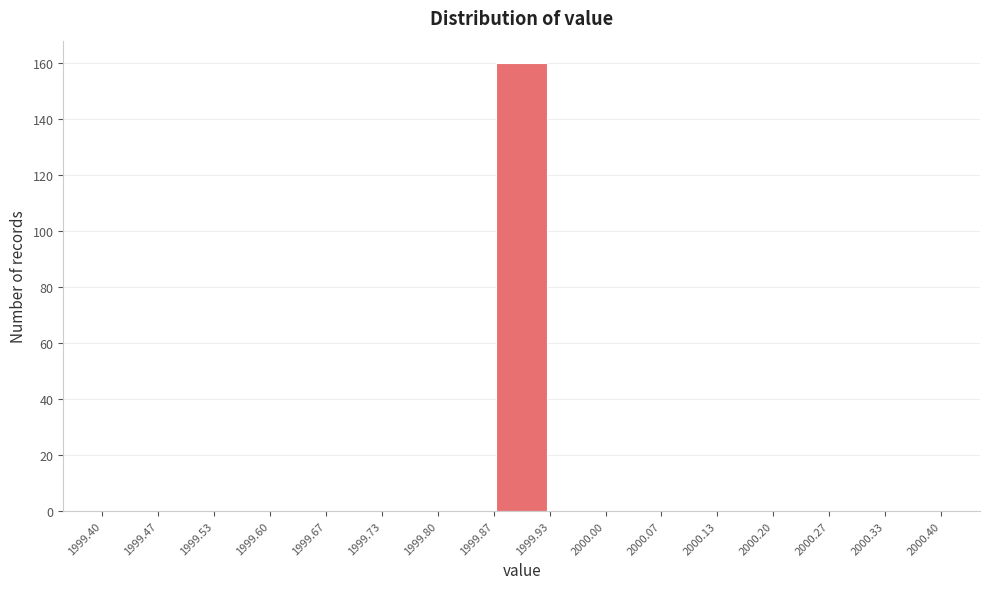

Reading left to right, transcribe this chart: for each bar, give the range it covers on the x-axis and its height. The values are not printed on the chart, so give them approximately, as read against the axis.

1999.40 to 1999.47: 0
1999.47 to 1999.53: 0
1999.53 to 1999.60: 0
1999.60 to 1999.67: 0
1999.67 to 1999.73: 0
1999.73 to 1999.80: 0
1999.80 to 1999.87: 0
1999.87 to 1999.93: 160
1999.93 to 2000.00: 0
2000.00 to 2000.07: 0
2000.07 to 2000.13: 0
2000.13 to 2000.20: 0
2000.20 to 2000.27: 0
2000.27 to 2000.33: 0
2000.33 to 2000.40: 0